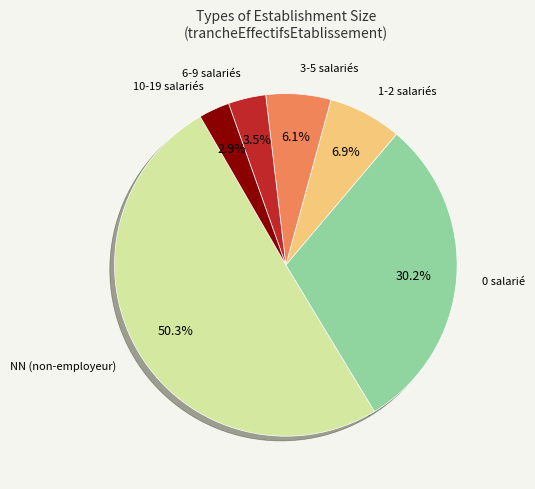

To the nearest percent, what is the difference between the largest and smallest slice percentages?

47%